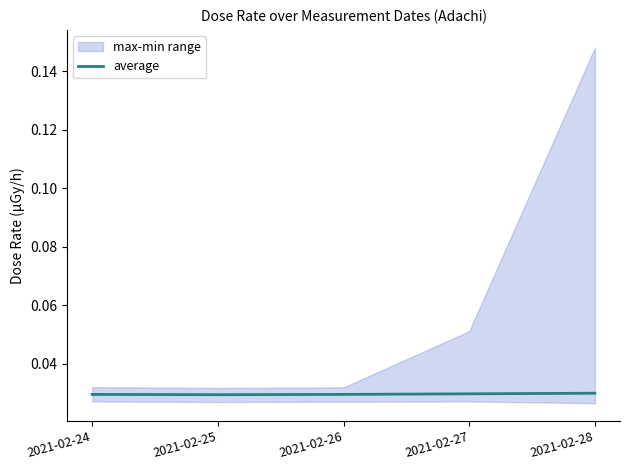

Does the chart display data point markers on the line(s)?

No